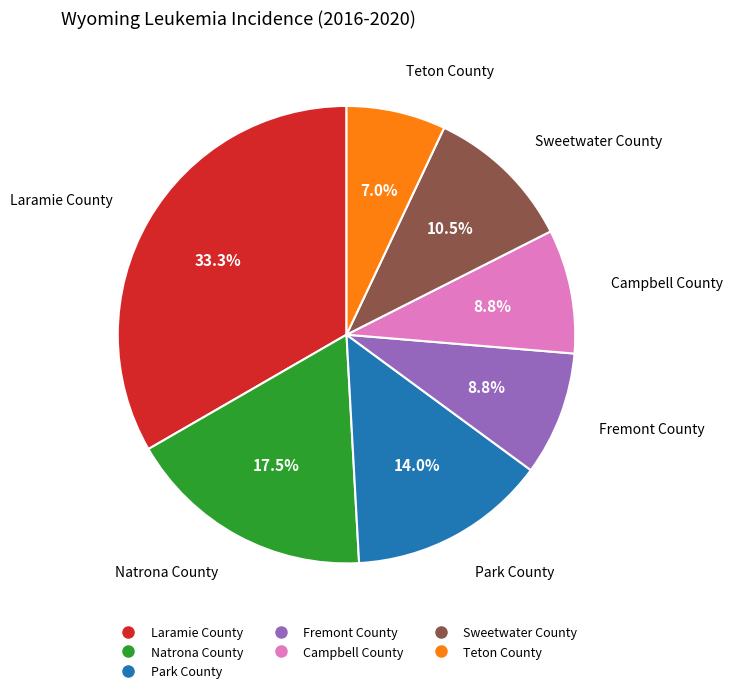

Does Laramie County account for over 50% of the chart?

No